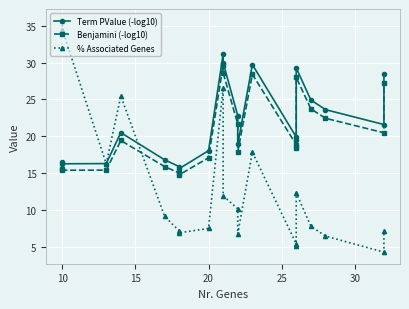

How many interior local valleys does the Term PValue (-log10) series have?

5